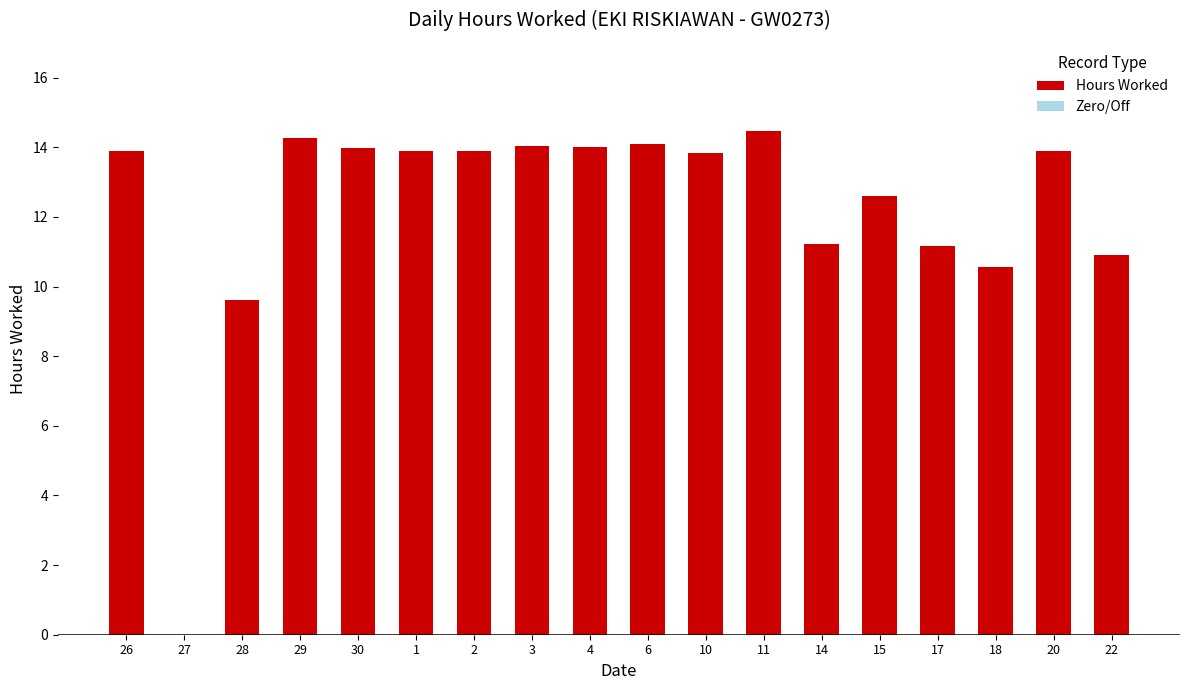

Count the number of categories in the chart.

18